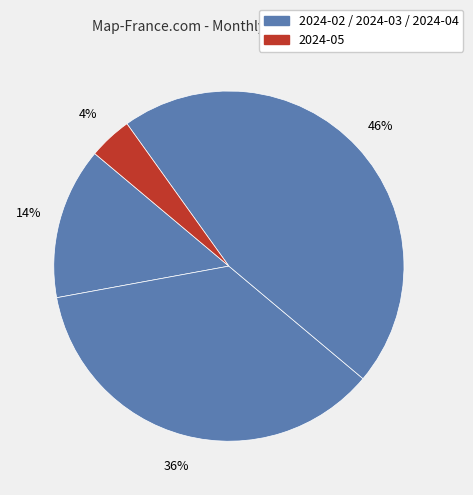

Is there any slice that represents more than half of the pie?

No